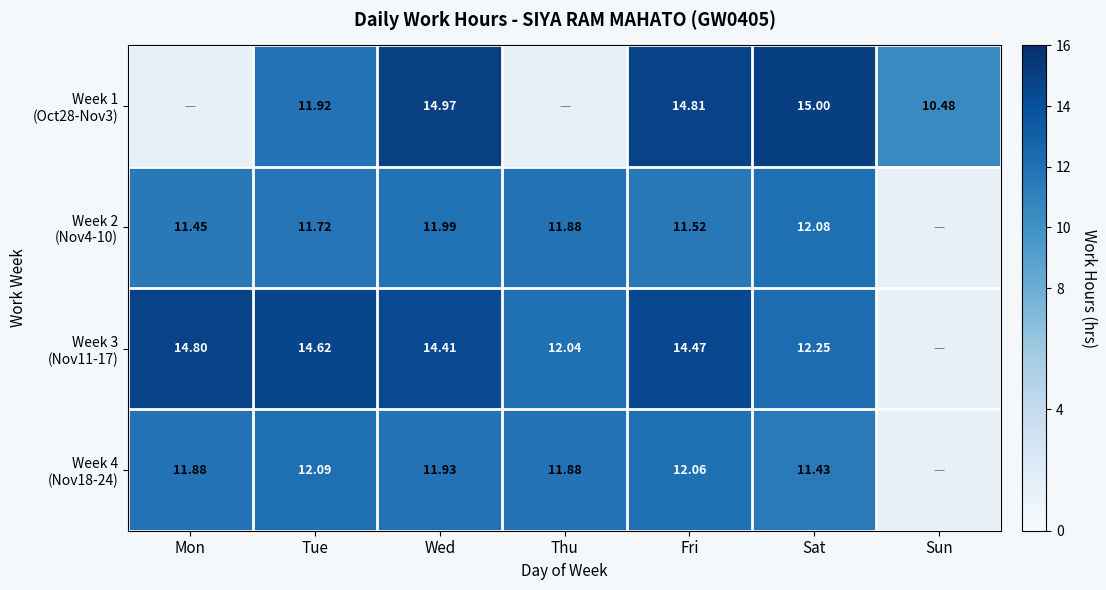

What is the approximate value of Week 1 (Oct28-Nov3) at Tue?

11.9